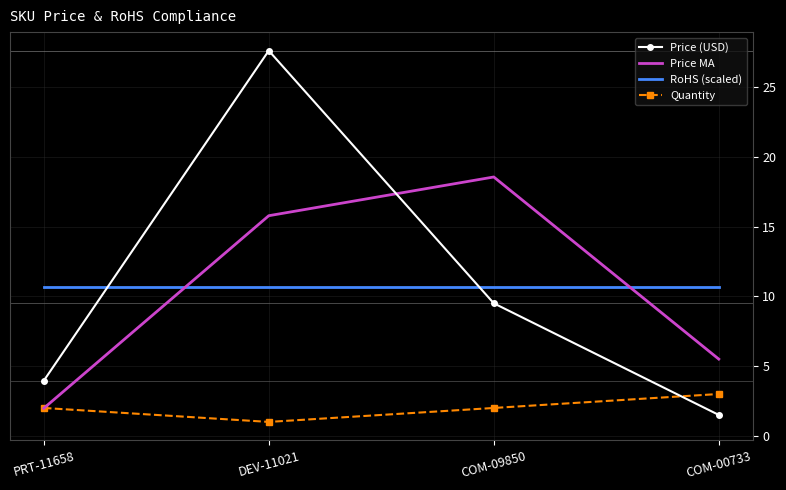

What is the difference between the Quantity values at COM-00733 and PRT-11658?

1.0